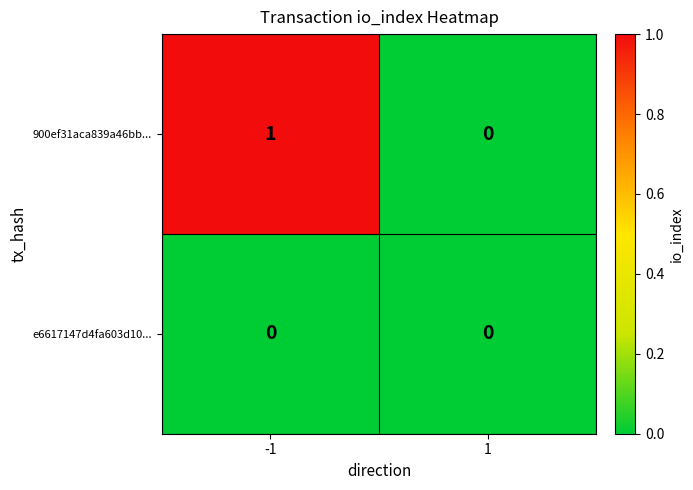

Rank the series by their maximum value, from lowest to highest.

e6617147d4fa603d10..., 900ef31aca839a46bb...